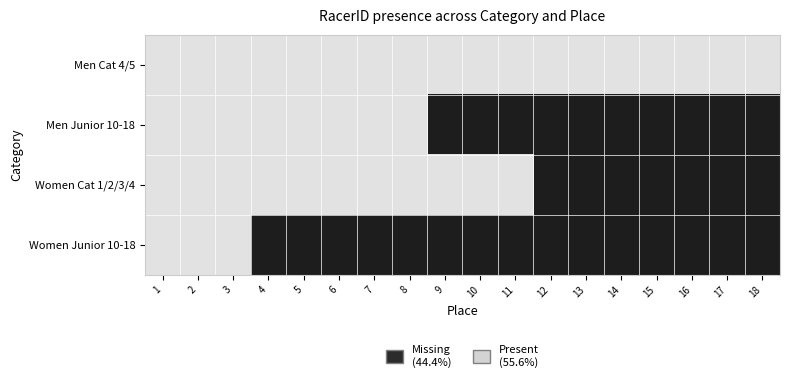

Which label corresponds to the smallest value in the chart?

9